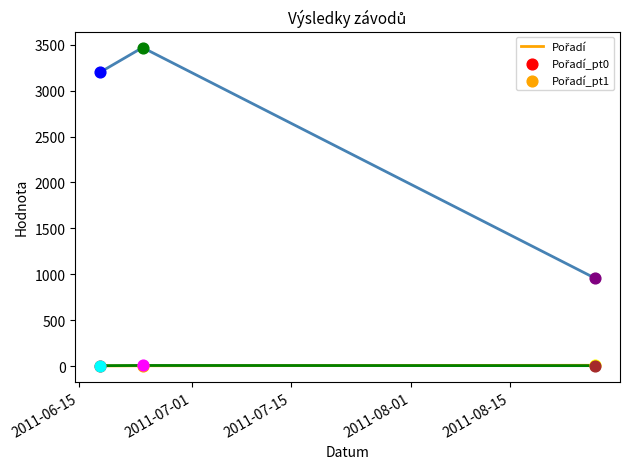

How many lines are shown in the chart?

3